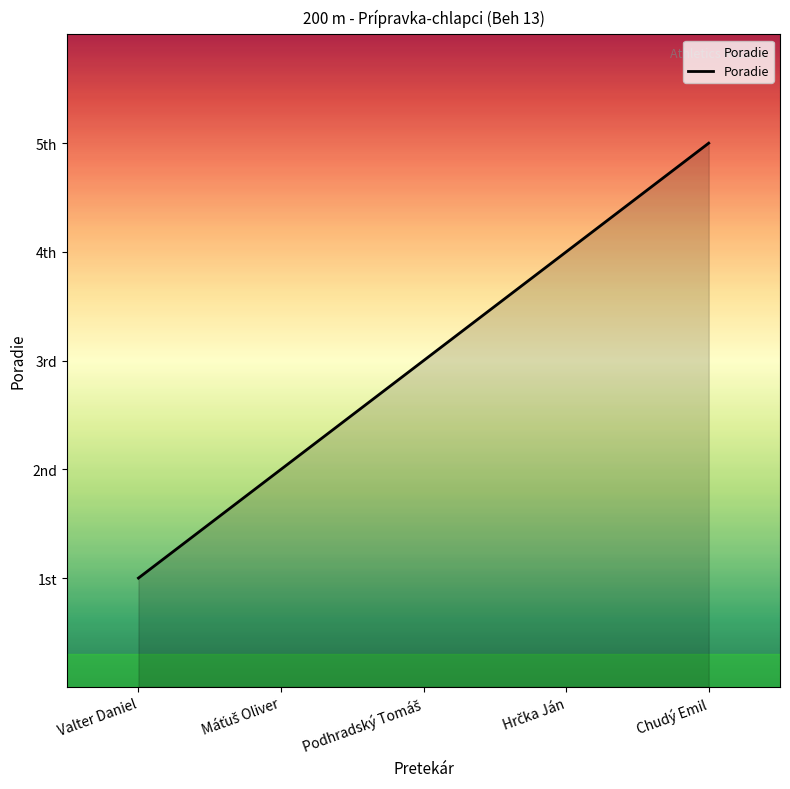

What is the label of the 4th point from the left?

Hrčka Ján